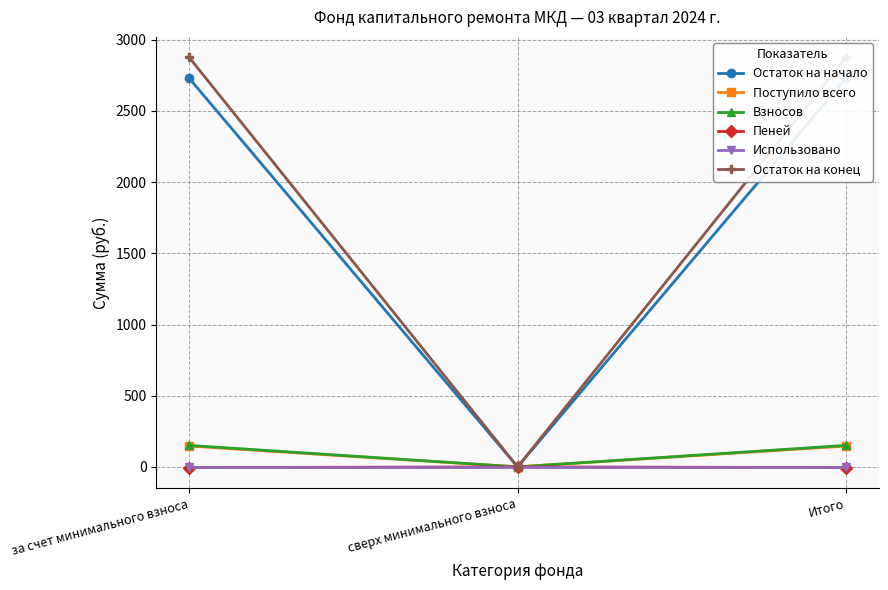

Rank the categories by Поступило всего value from lowest to highest.

сверх минимального взноса, за счет минимального взноса, Итого